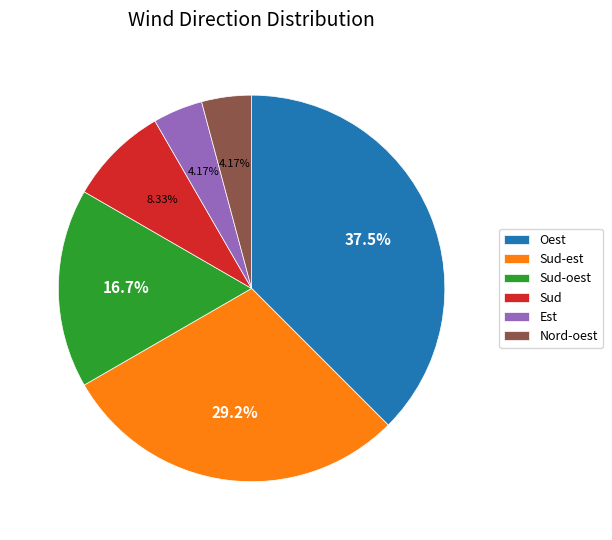

What percentage is NOT represented by Sud-est?

70.8%